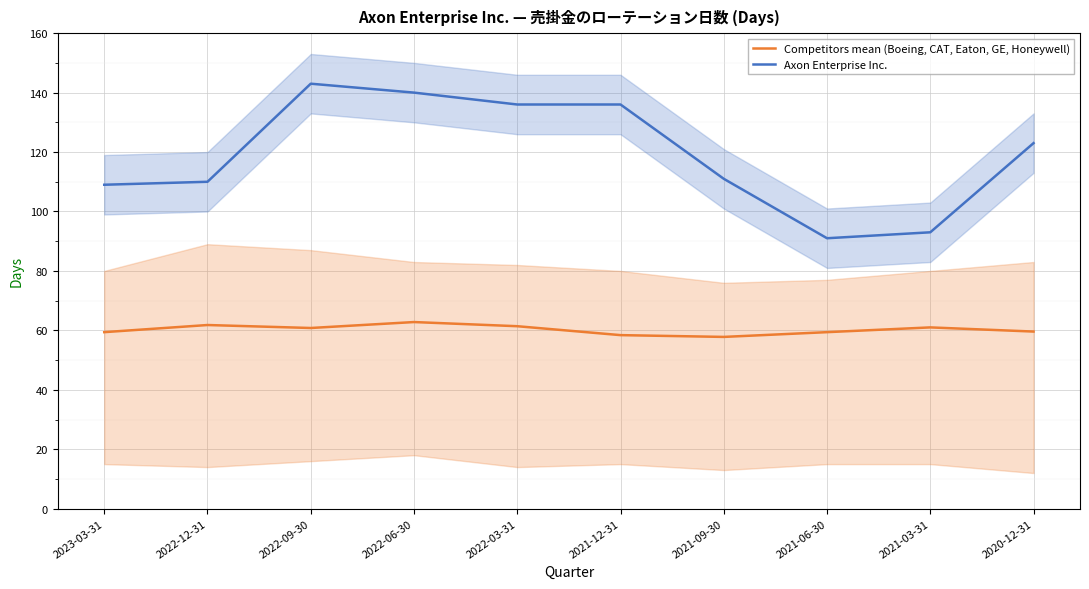

List the series in order of their overall mean, highest first.

Axon Enterprise Inc., Competitors mean (Boeing, CAT, Eaton, GE, Honeywell)